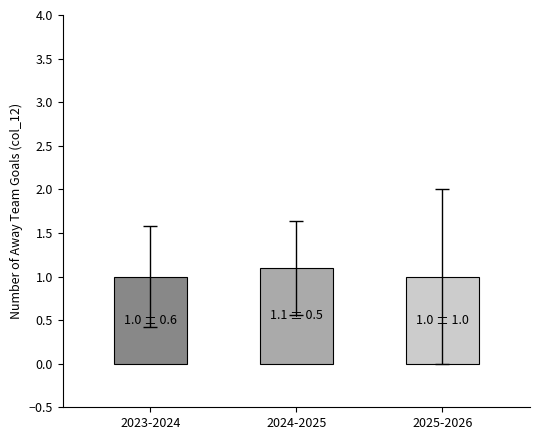

How many values are between 1 and 2?

15